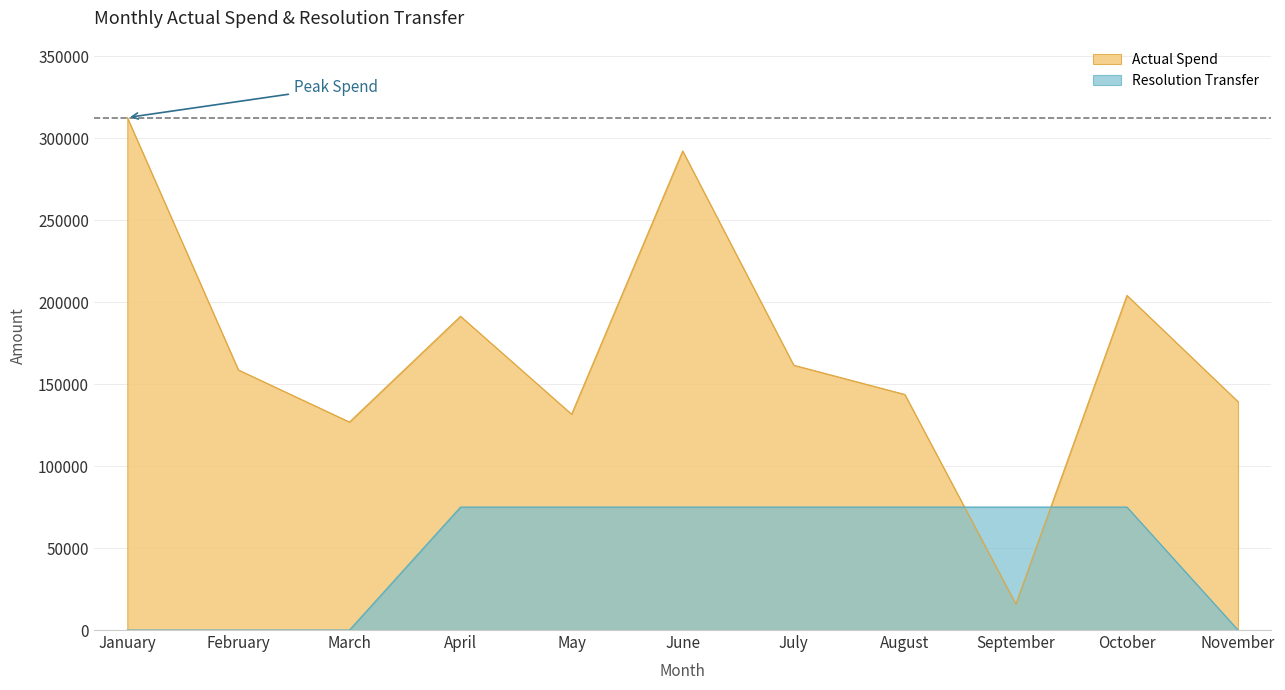

Rank the categories by Resolution Transfer value from lowest to highest.

January, February, March, November, April, May, June, July, August, September, October